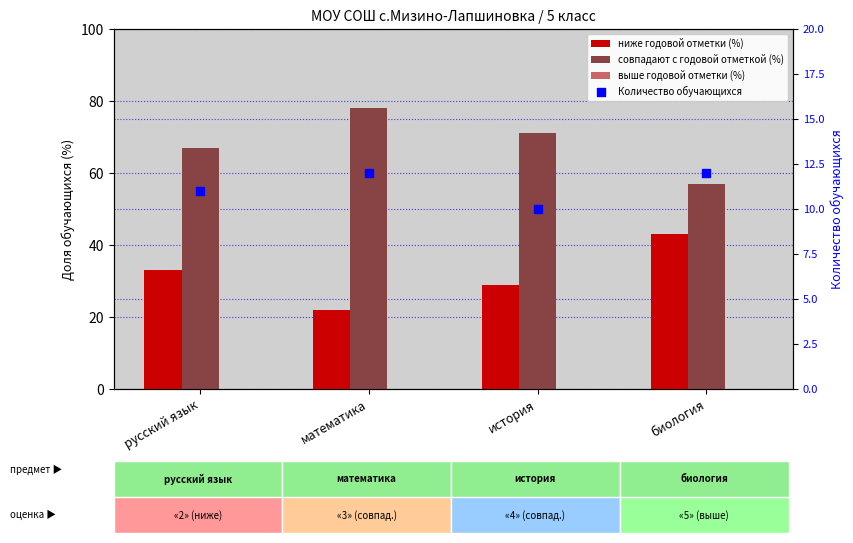

Which series contains the lowest Y value?

выше годовой отметки (%)